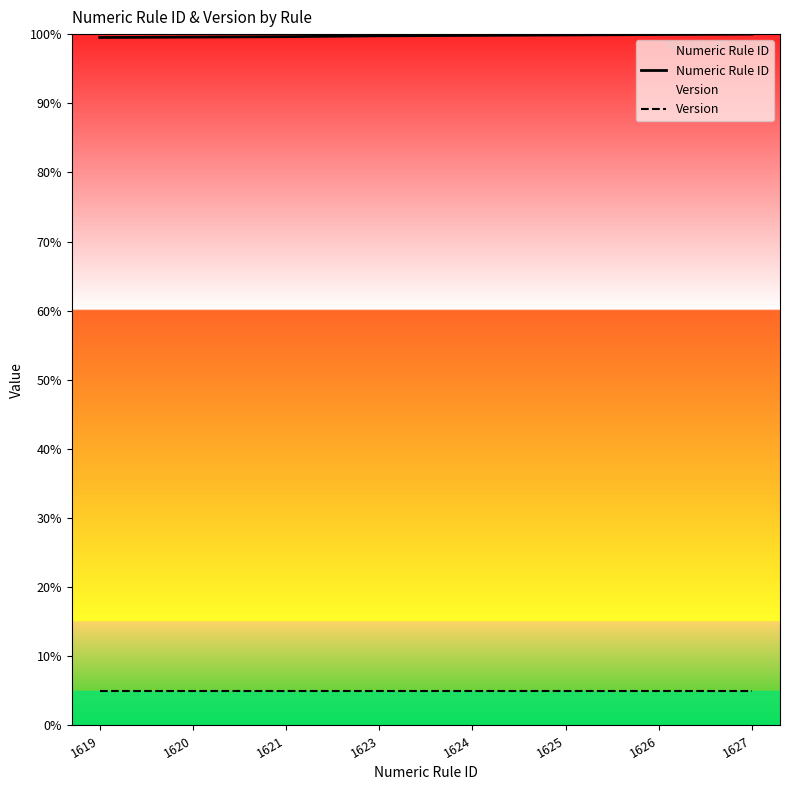

Rank the series at 1625 from highest to lowest value.

Numeric Rule ID, Version